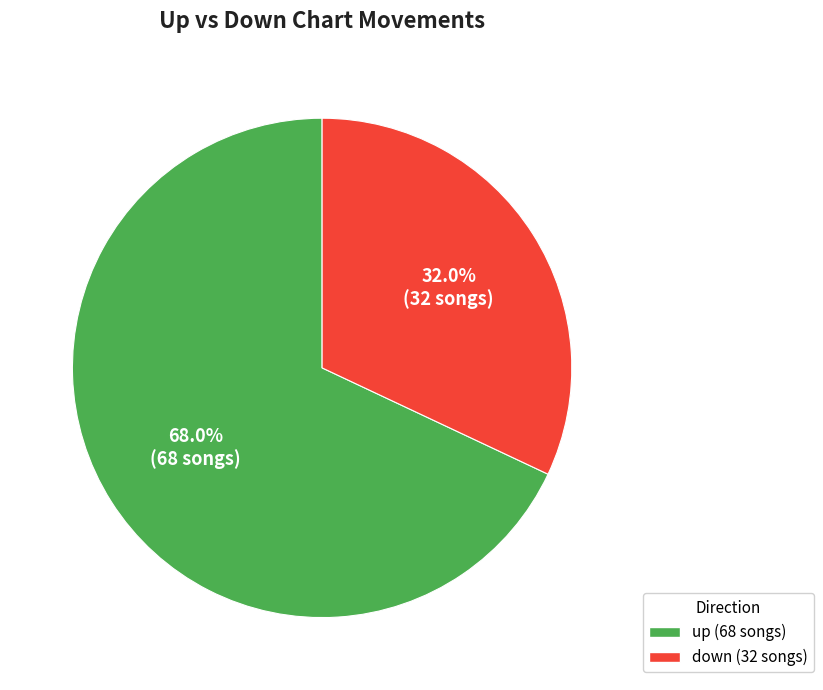

What is the majority slice?

up